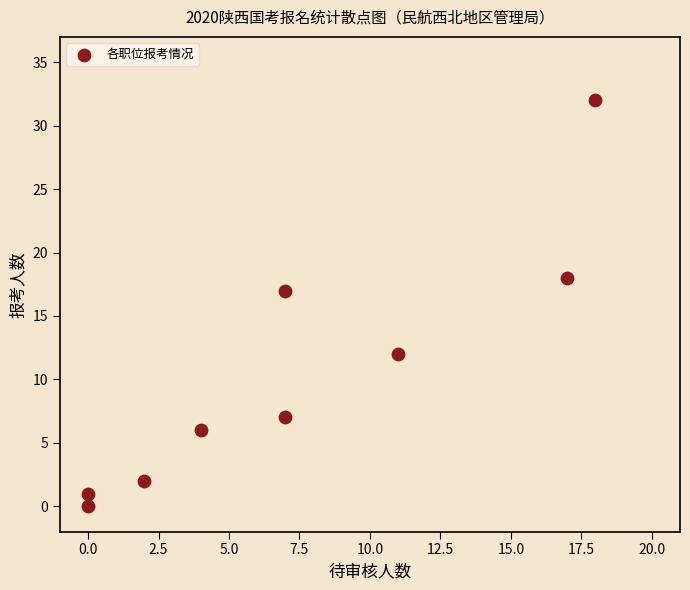

What is the average X value?

7